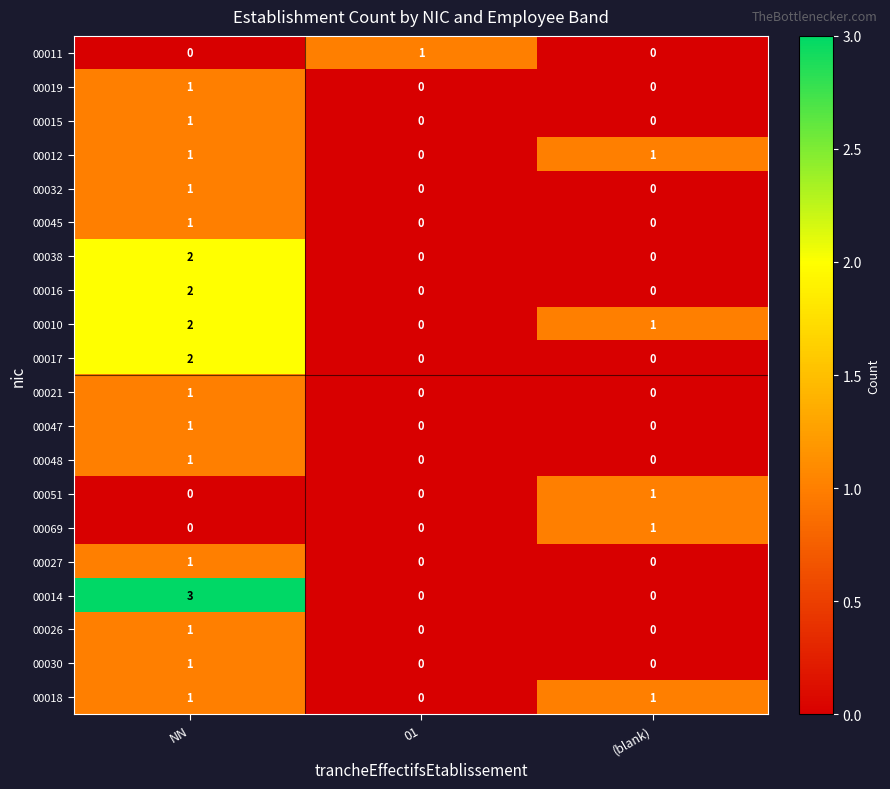

Is the value of 00012 at (blank) greater than the value of 00048 at 01?

Yes